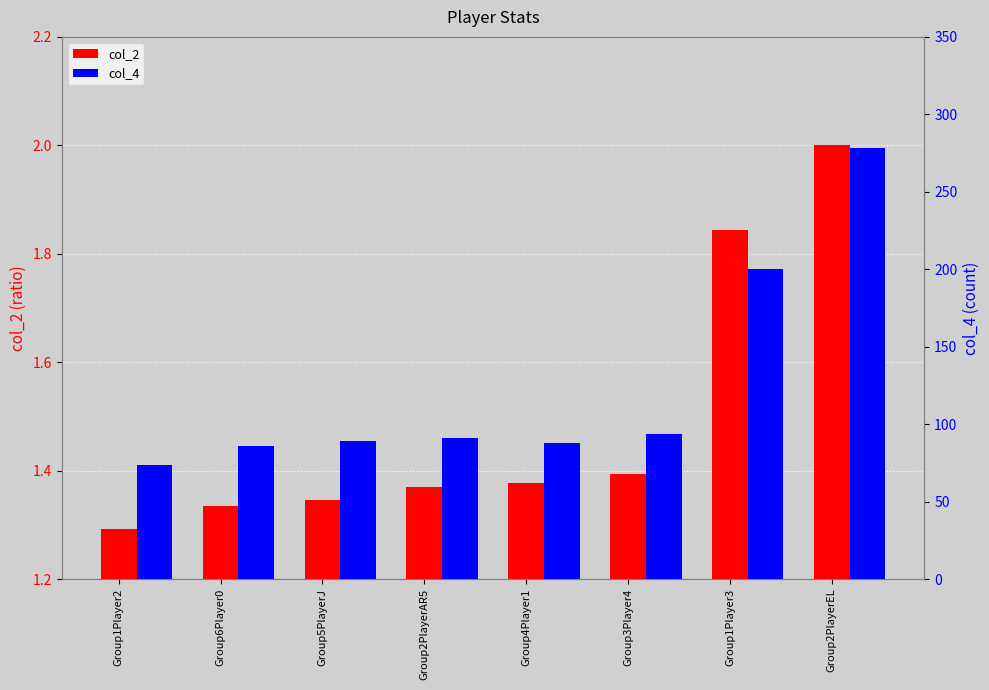

Is it true that col_4 equals 134.5 at Group6Player0?

False